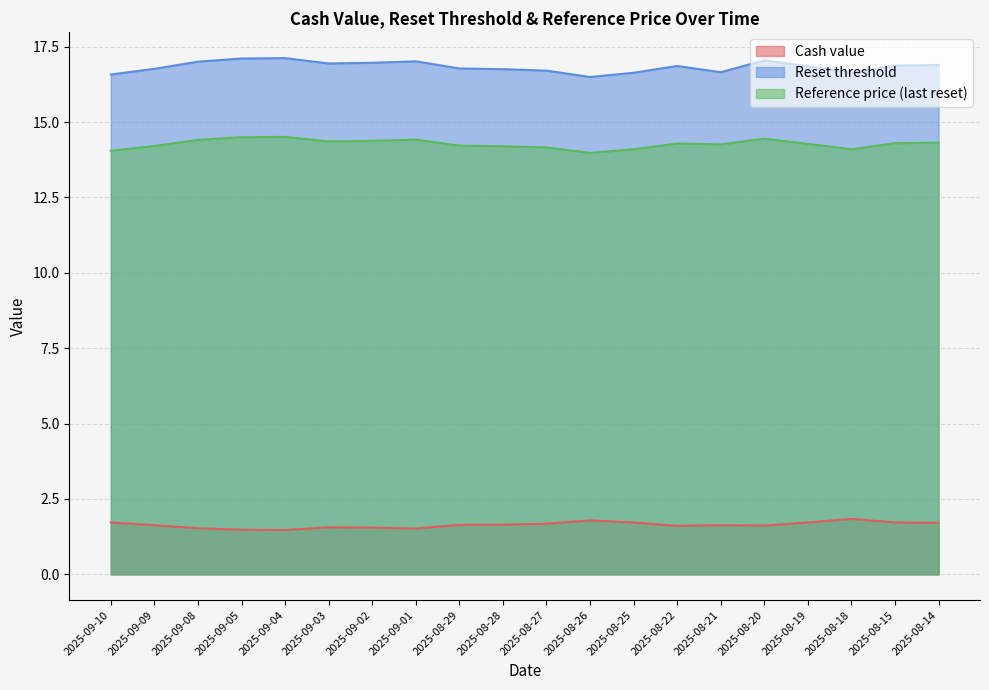

At which label does Reference price (last reset) reach its peak?

2025-09-04